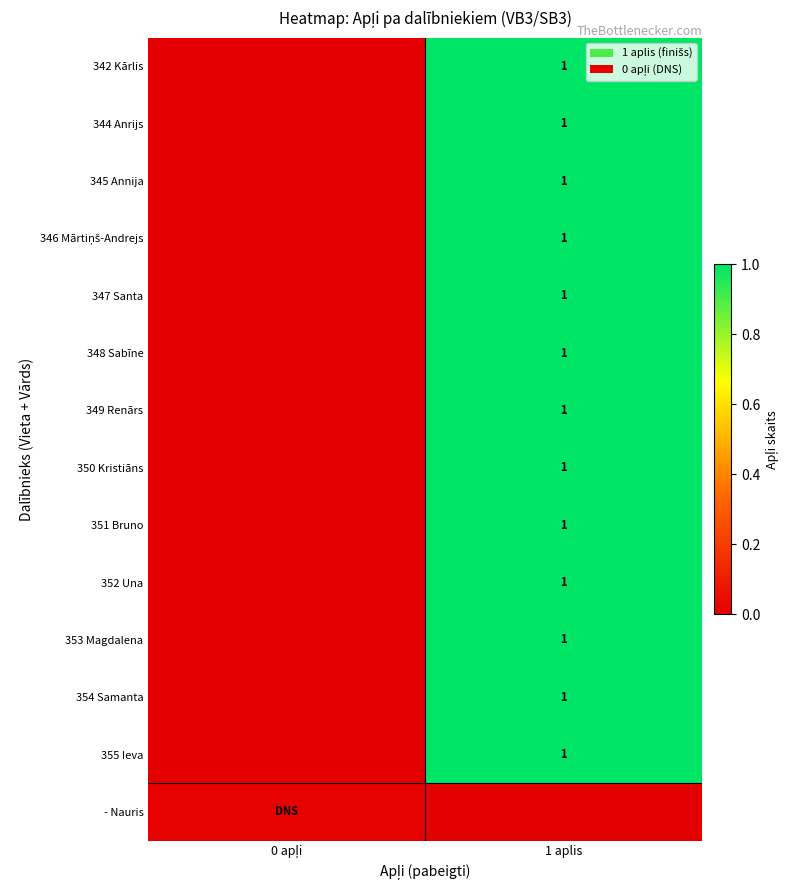

At which label does 349 Renārs reach its minimum?

0 apļi